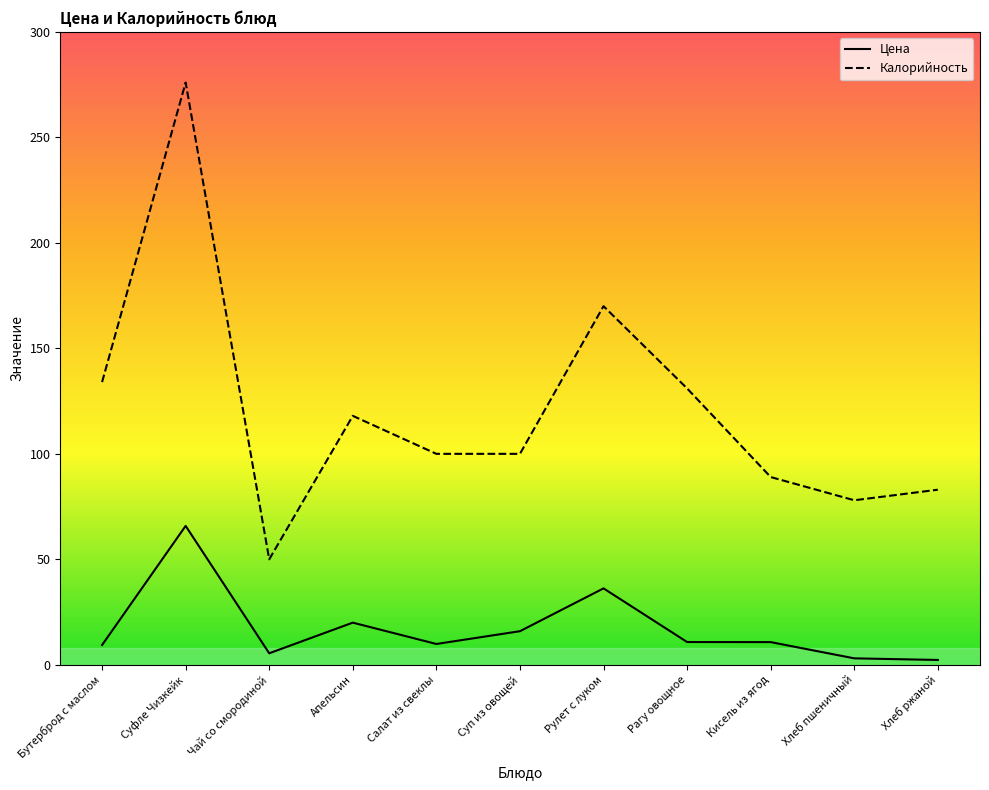

Reading left to right, extract all data points from this chart.

Цена: 9.4	65.8	5.5	20.0	9.9	15.9	36.2	10.8	10.8	3.1	2.3
Калорийность: 134.0	276.0	50.0	118.0	100.0	100.0	170.0	131.0	89.0	78.0	83.0